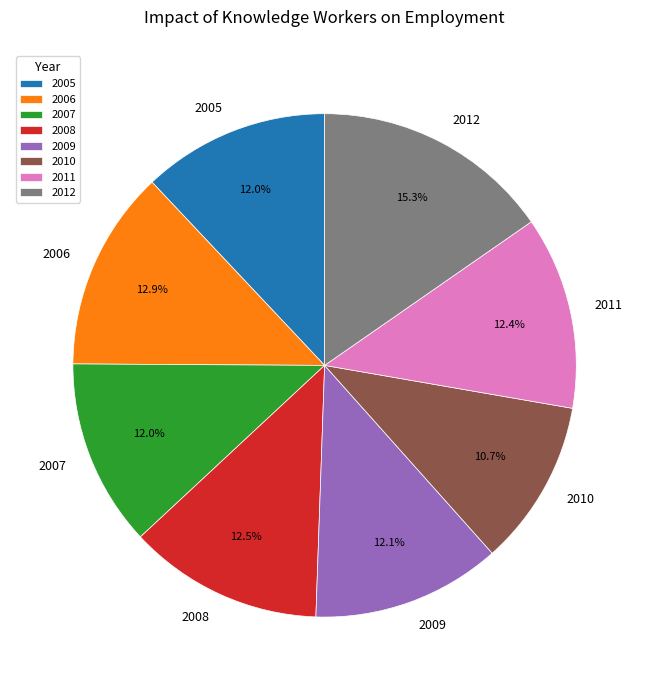

Which slice is the smallest?

2010